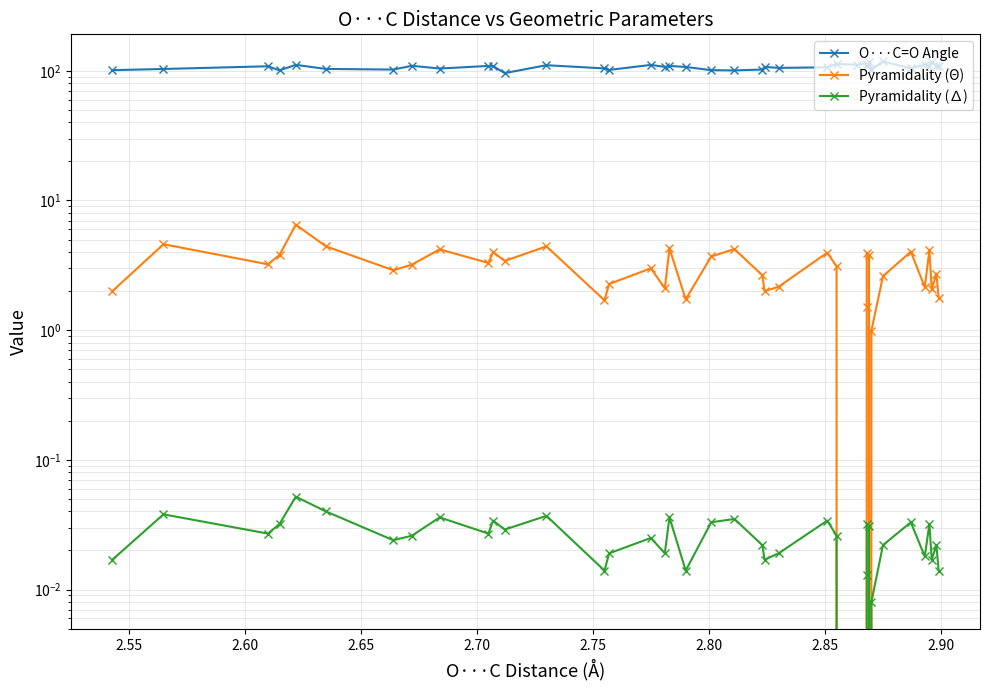

What is the average value of the O···C=O Angle series?

107.2